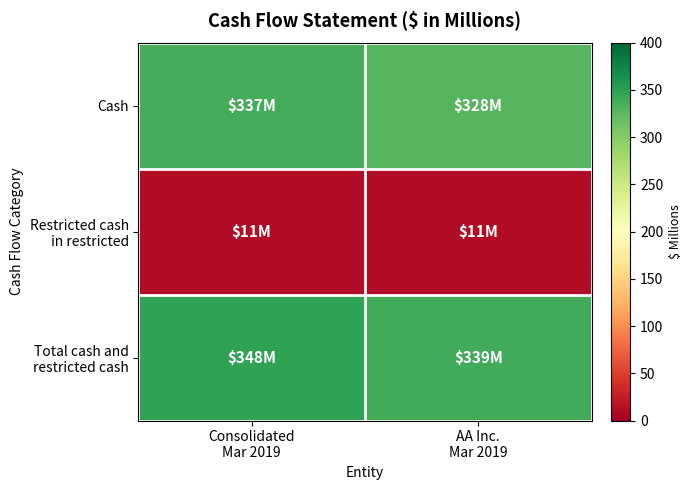

Which series changed the most between Consolidated Mar 2019 and AA Inc. Mar 2019?

Cash